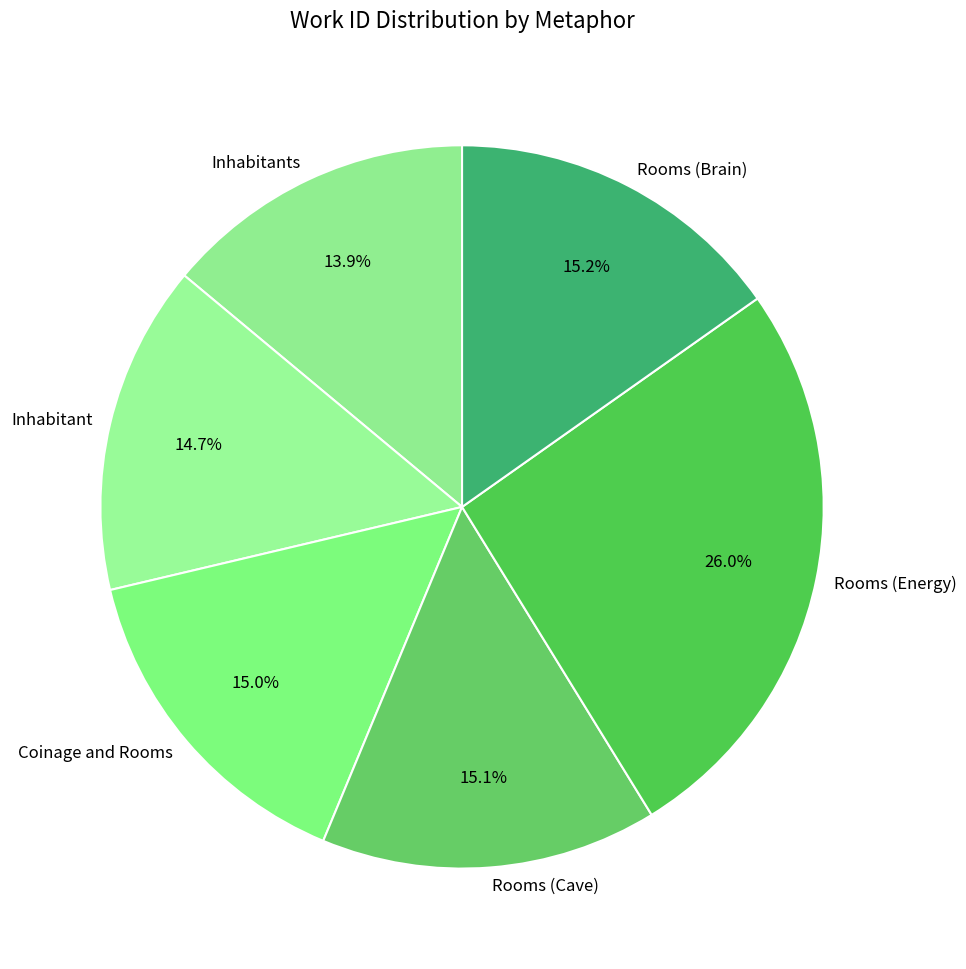

Is there any slice that represents more than half of the pie?

No